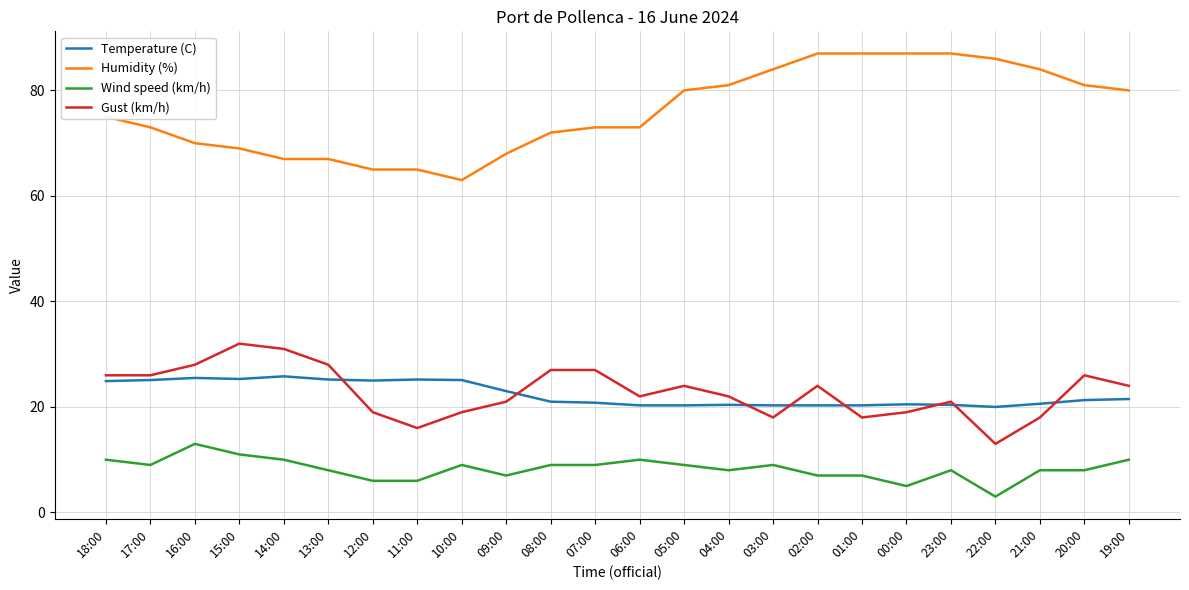

What is the total value across all series at 02:00?

138.3